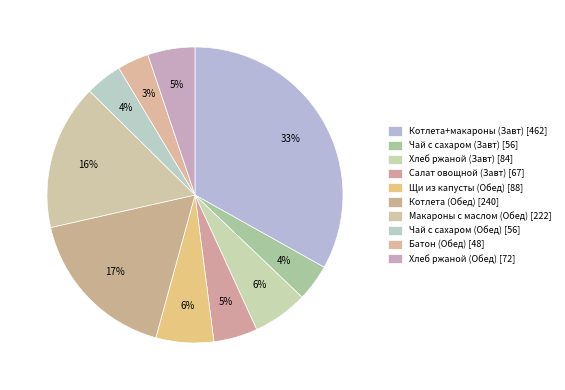

How many slices are in this pie chart?

10